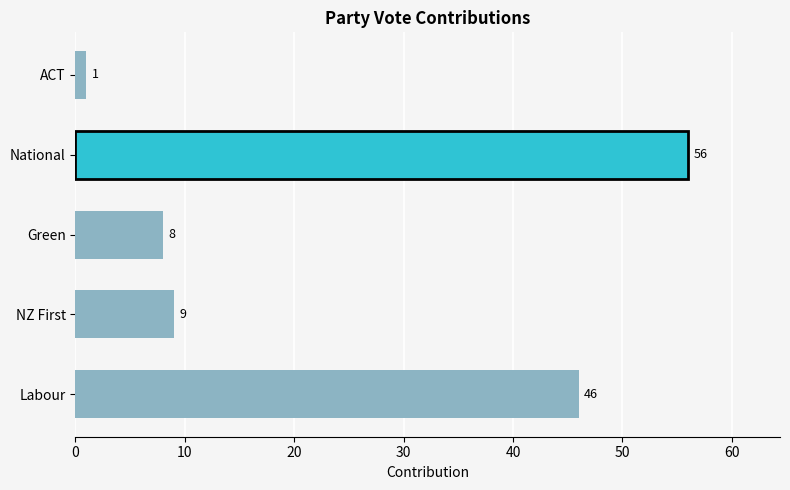

Reading bottom to top, what are all the values shown in this chart?

Labour=46	NZ First=9	Green=8	National=56	ACT=1